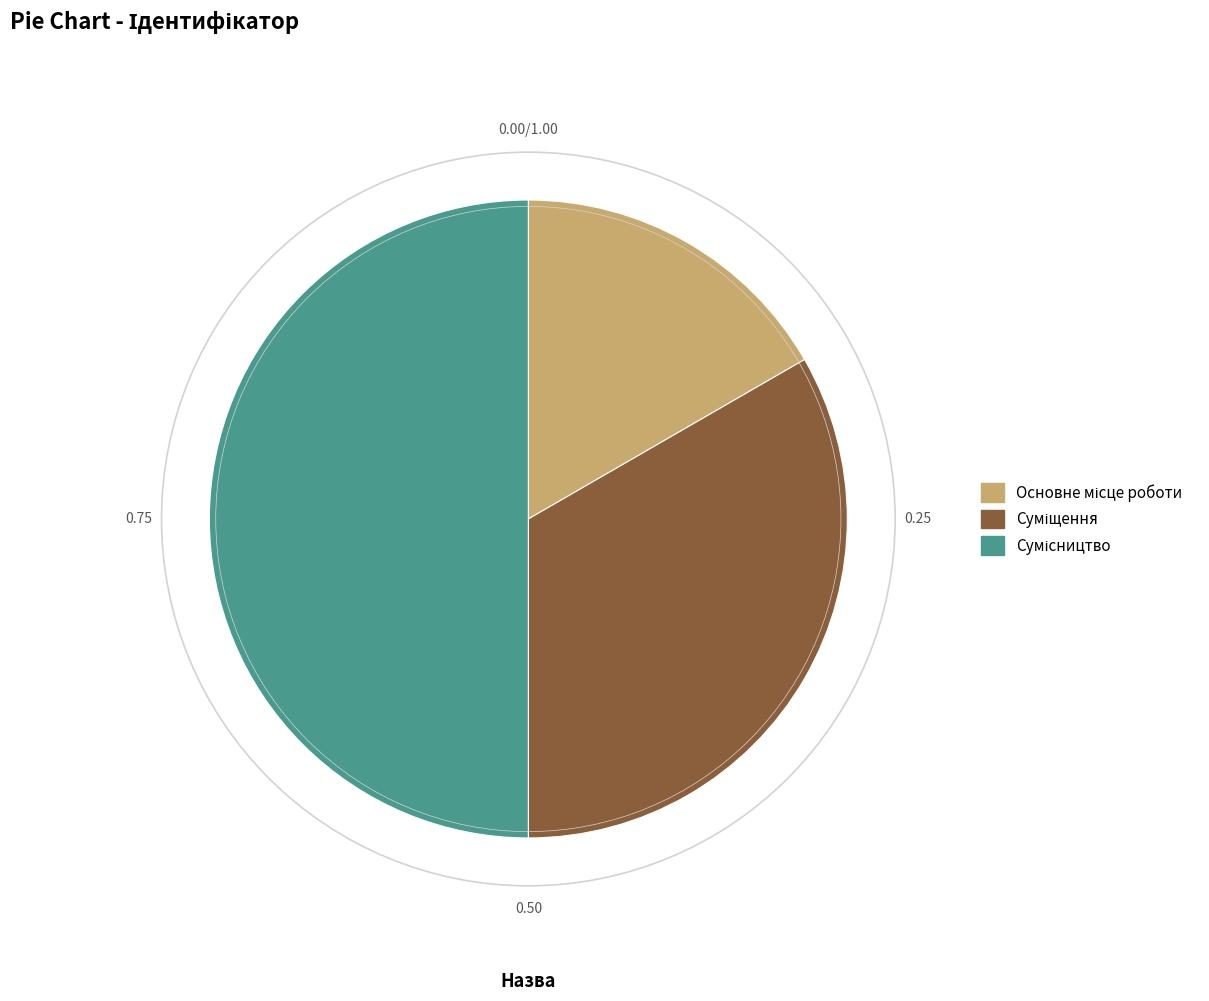

How many slices are in this pie chart?

3